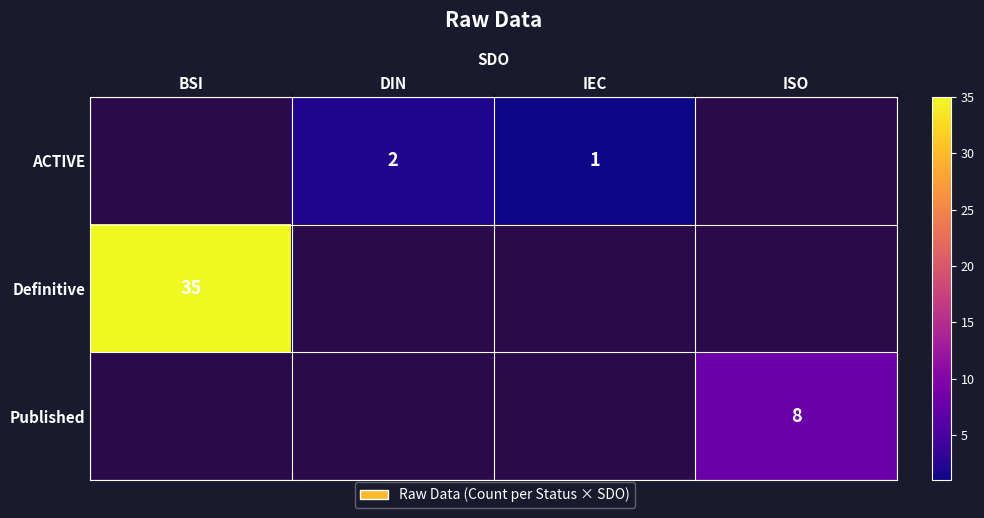

At which category does the chart reach its minimum across all series?

IEC